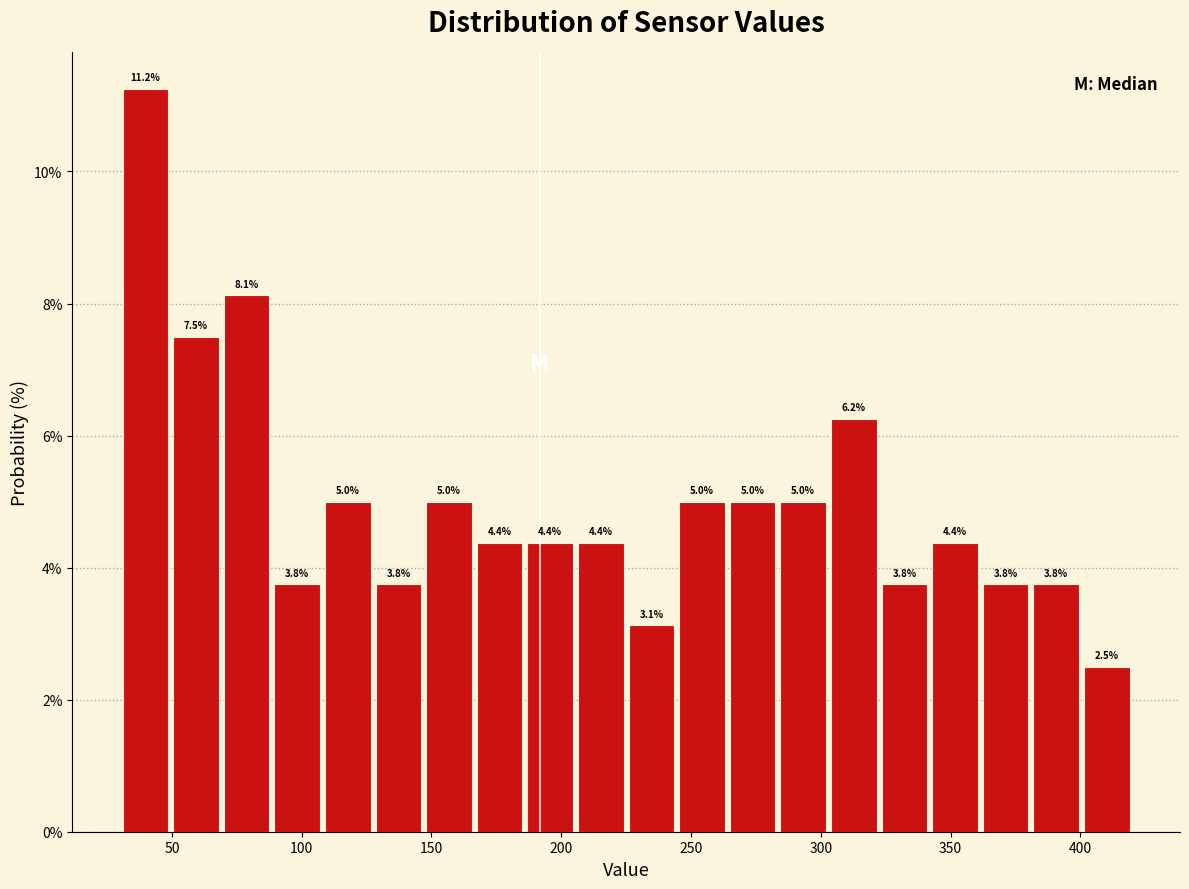

Read against the x-axis, roughly where is the centre of the tallest bar?

40